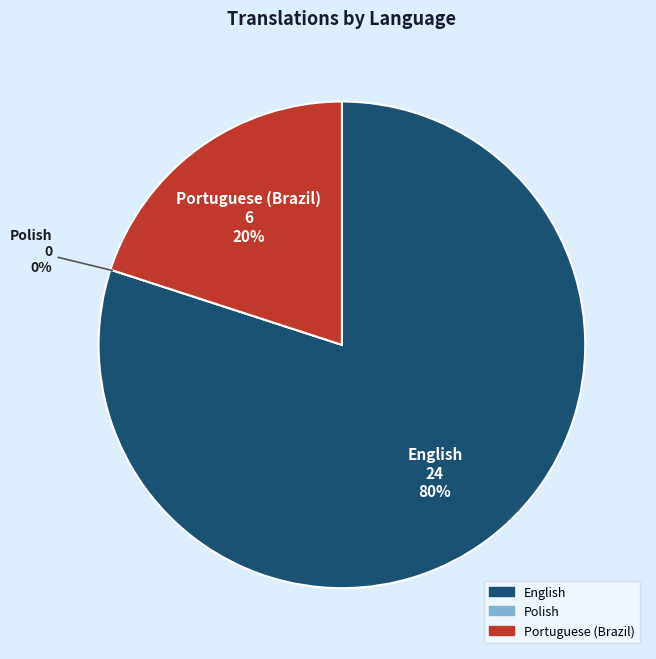

Is it true that English is 74% of the pie?

False